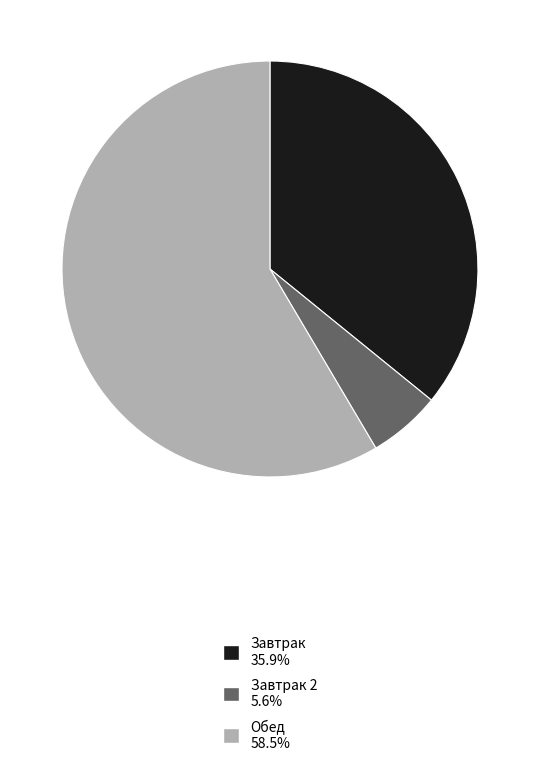

Is there any slice that represents more than half of the pie?

Yes